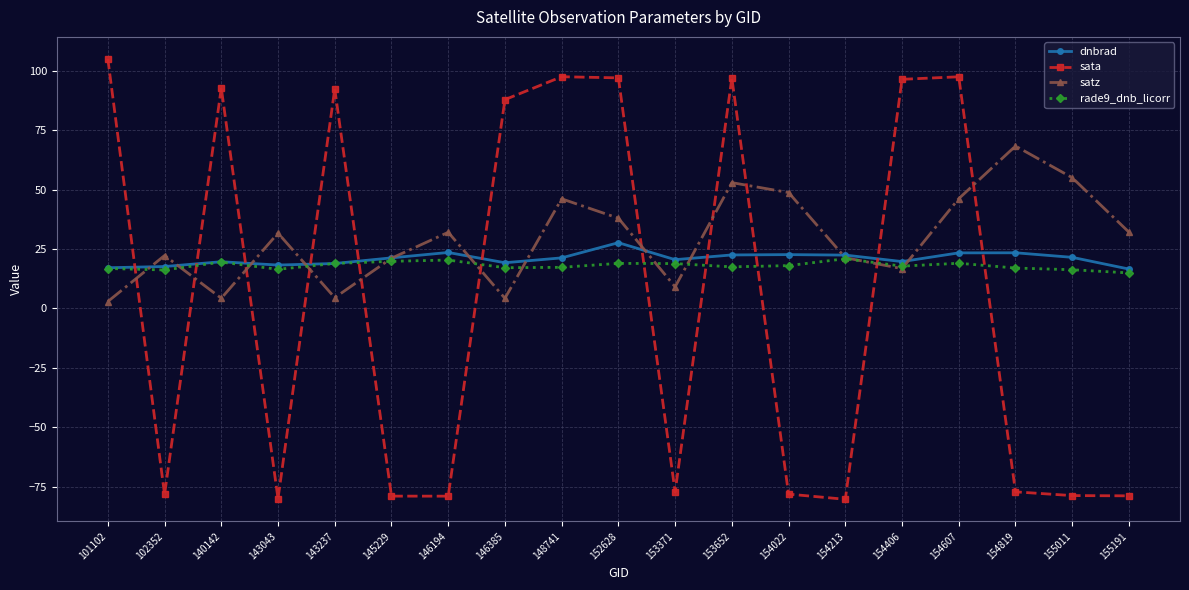

Which series has the largest range (max minus min)?

sata